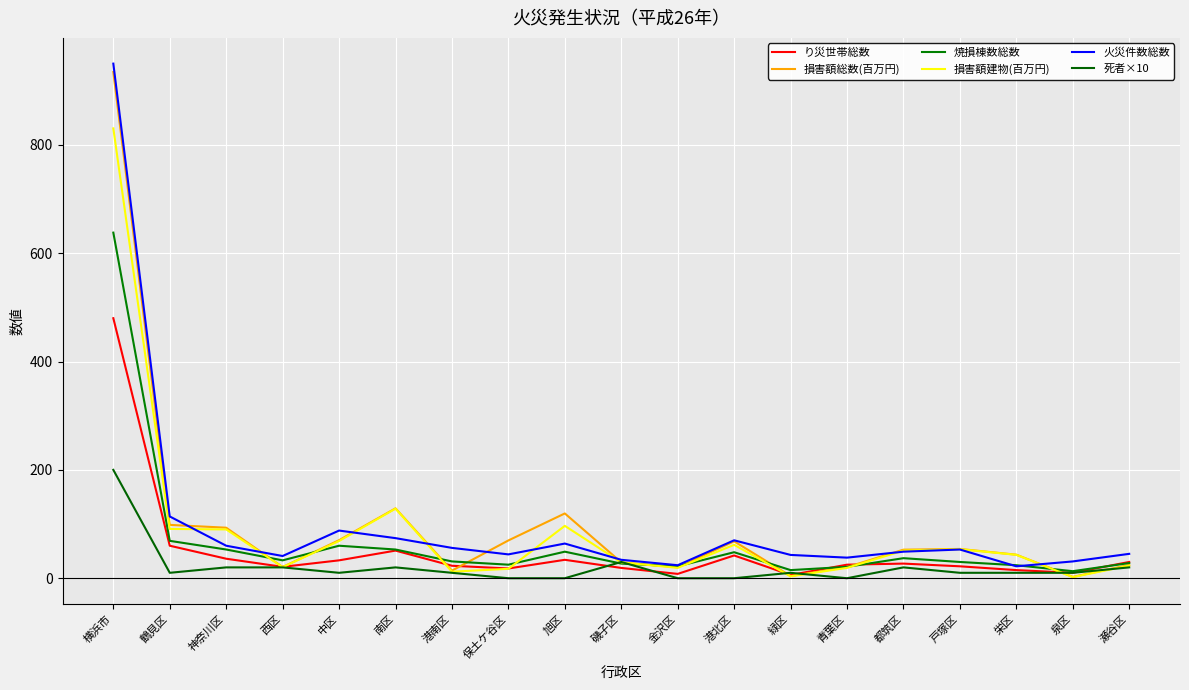

How many categories are shown in the chart?

19